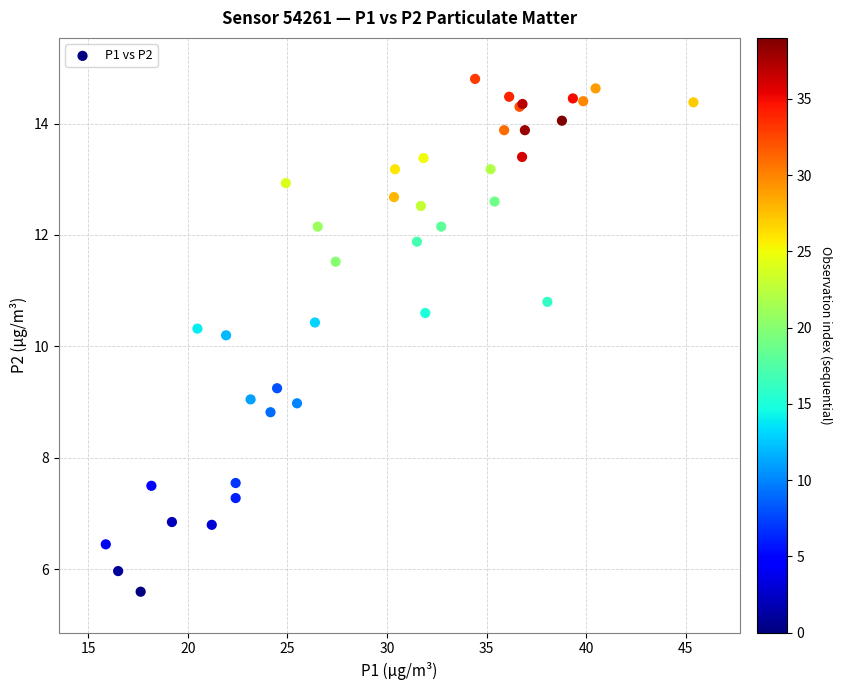

What Y value in the scatter plot is closest to 10?

10.2